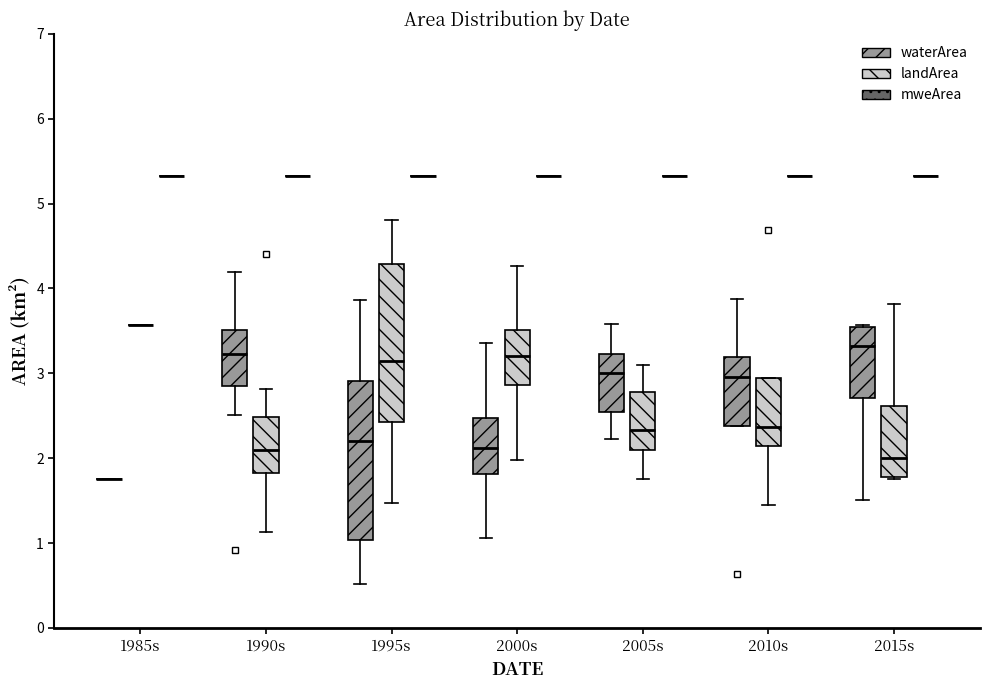

Where is the lower edge of the box for 2015s (waterArea) on the y-axis? The values are not printed on the chart, so give them approximately, as read against the axis.

2.7